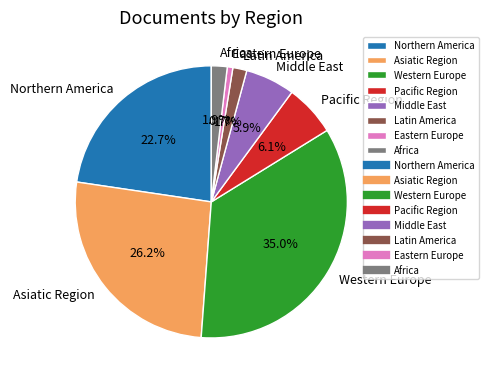

Count the number of slices in the pie.

8